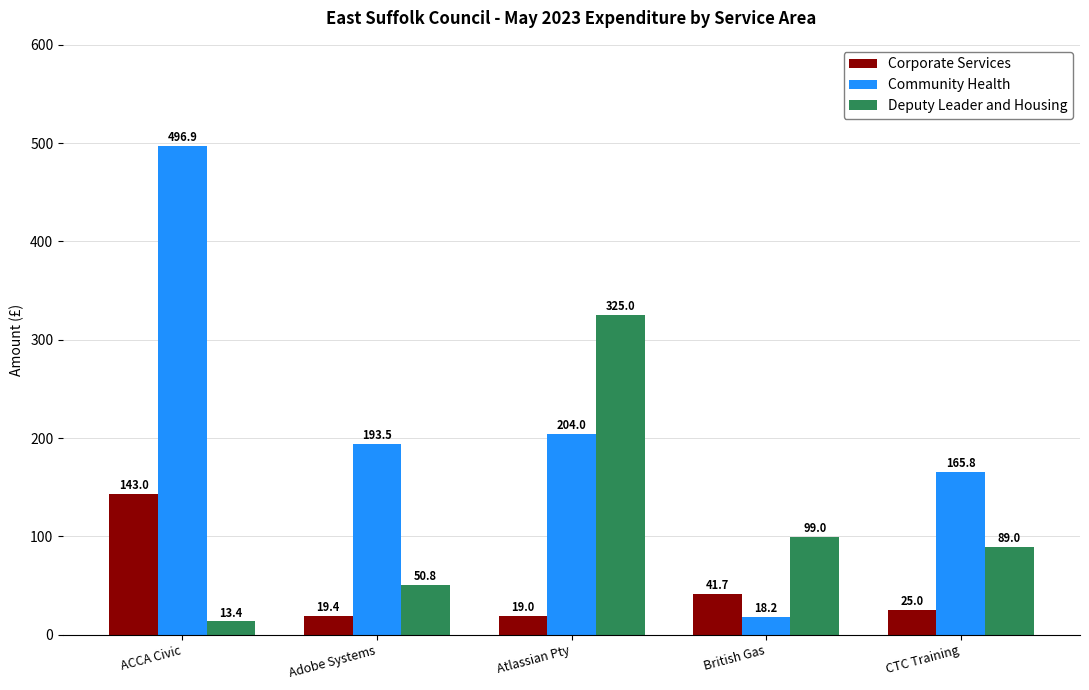

Is it true that Community Health equals 112.2 at CTC Training?

False